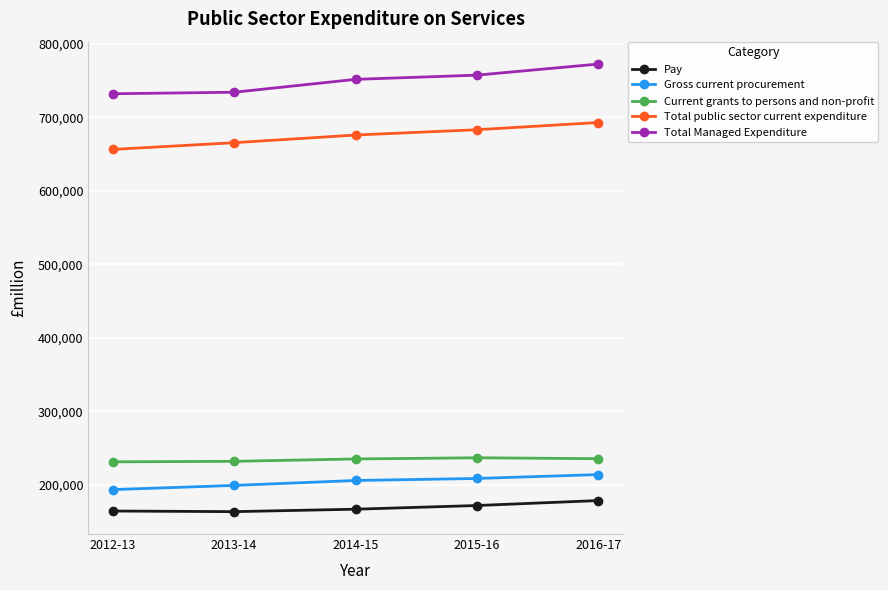

Read the Gross current procurement value at 2016-17, to the nearest 100.

213700